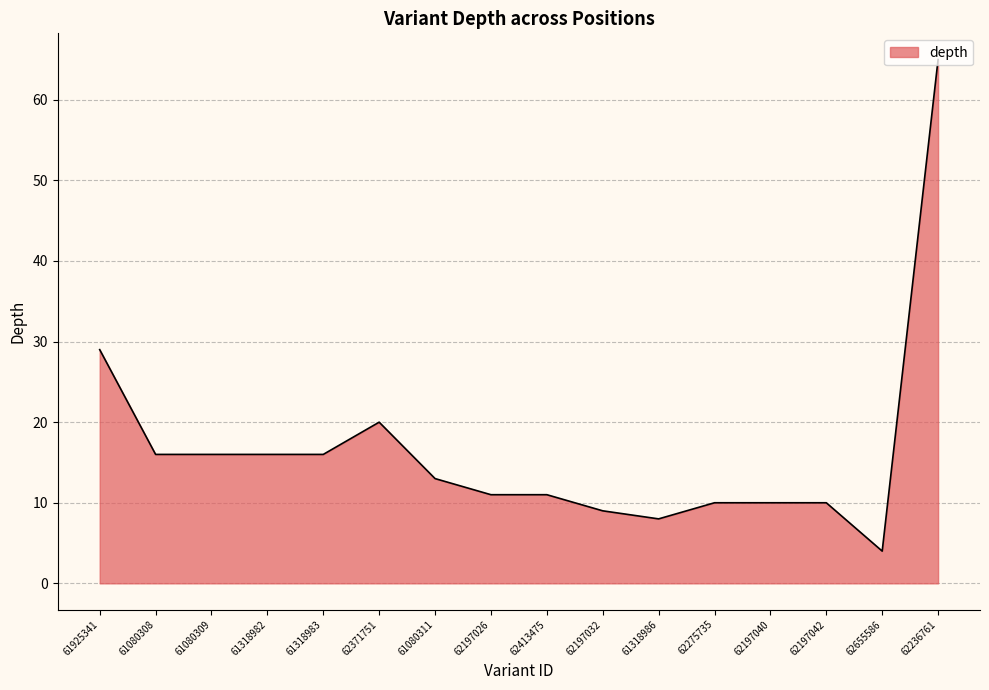

What is the ratio of the value at 61080311 to the value at 62197032?

1.4